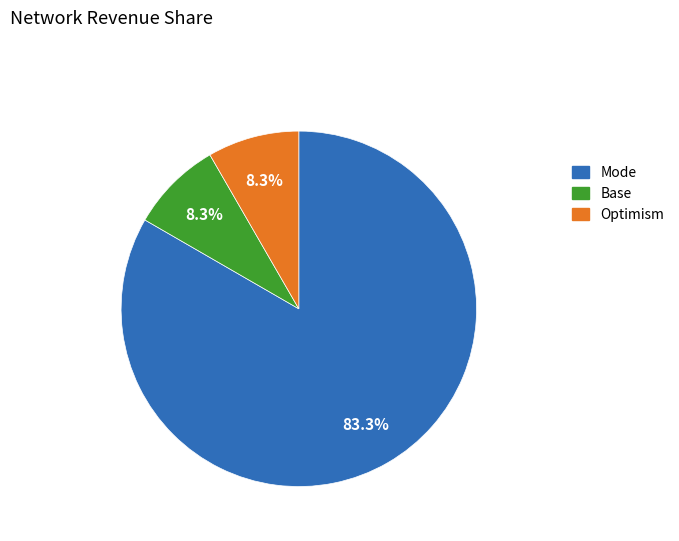

Does any single category account for the majority?

Yes